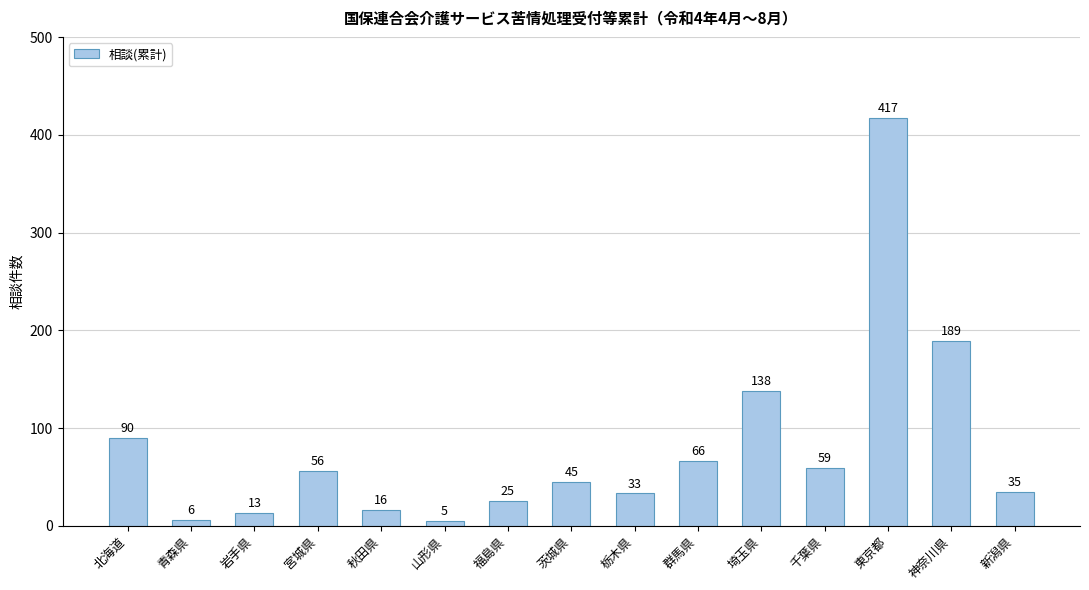

At which category does the chart reach its minimum across all series?

山形県